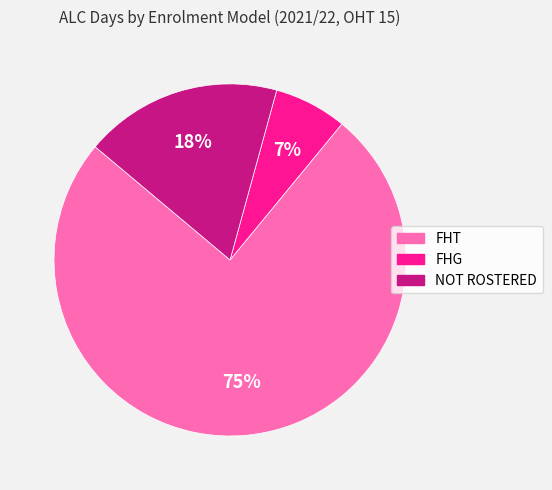

How many slices are in this pie chart?

3